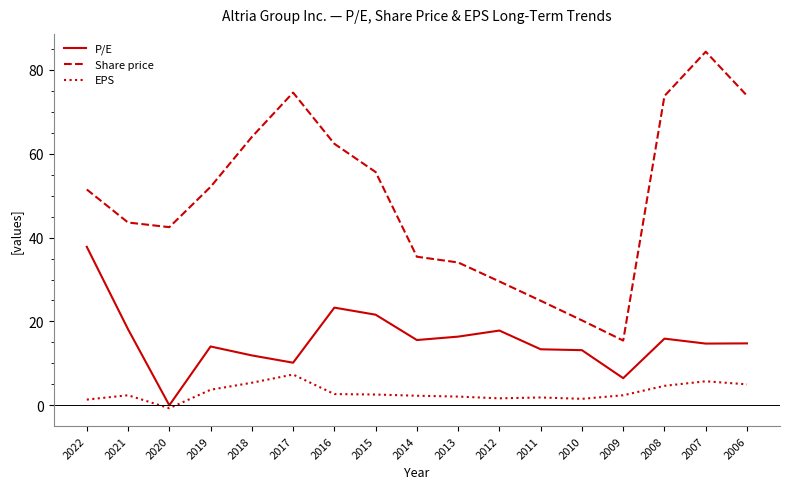

Rank the series by their average value, from highest to lowest.

Share price, P/E, EPS